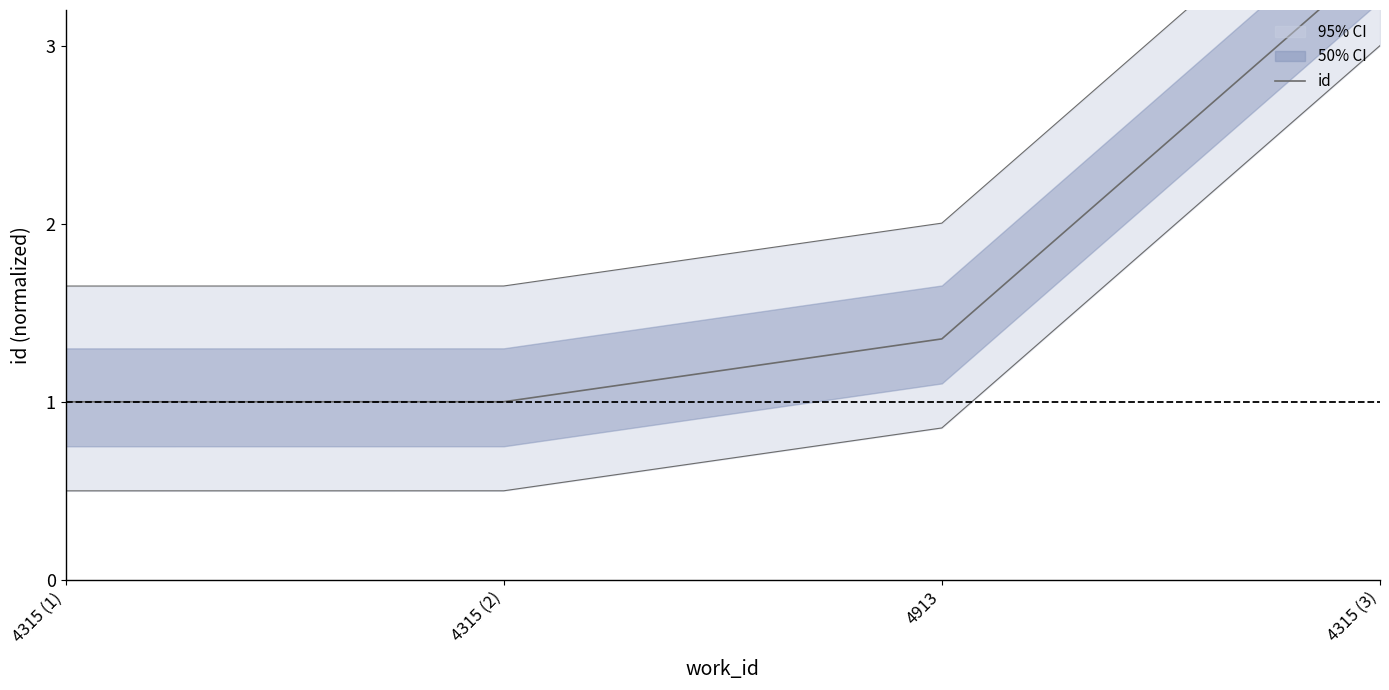

What is the label of the 4th point from the left?

4315 (3)